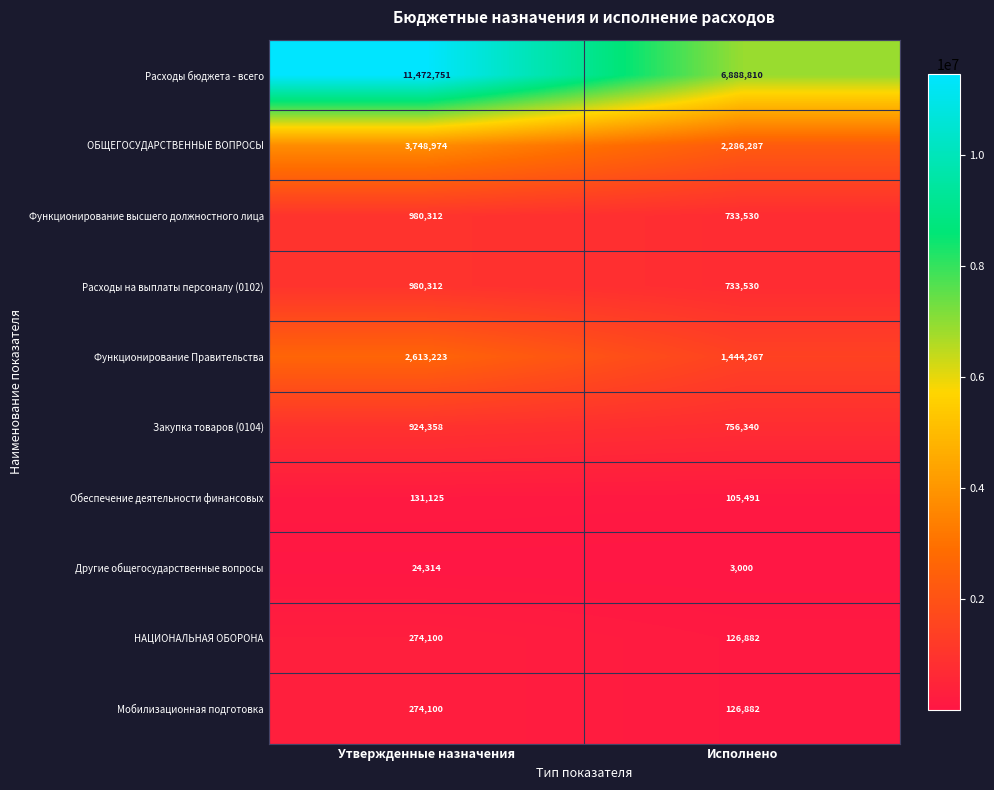

Count the number of data series in this chart.

10